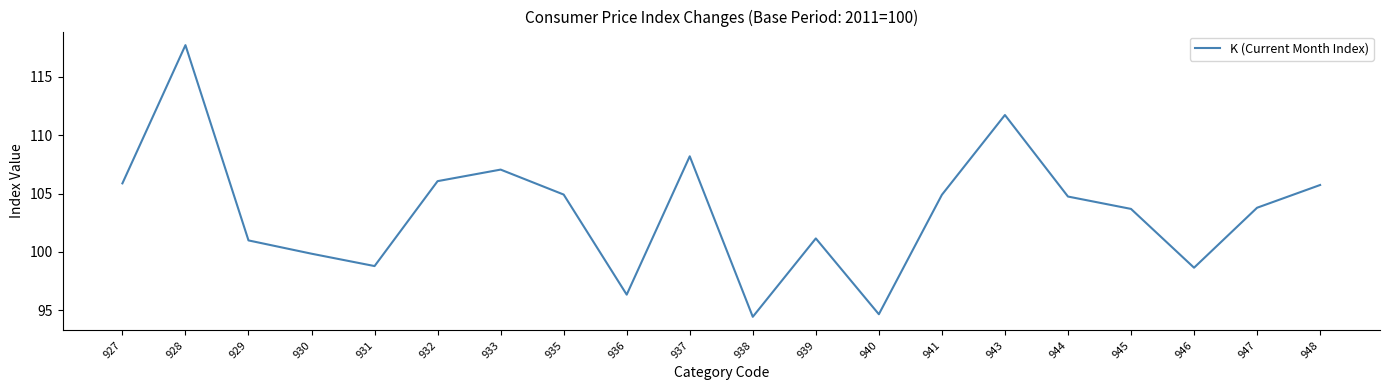

What is the approximate value at 943?

111.7